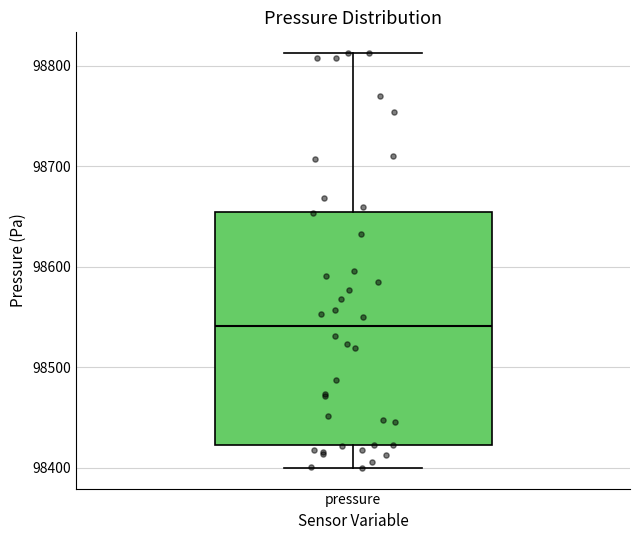

Read this box plot against the y-axis: the position of the median line, the range covered by the box, and the ends of both whiskers. The values are not printed on the chart, so give them approximately, as read against the axis.

median 98540, box 98420 to 98650, whiskers 98400 to 98810